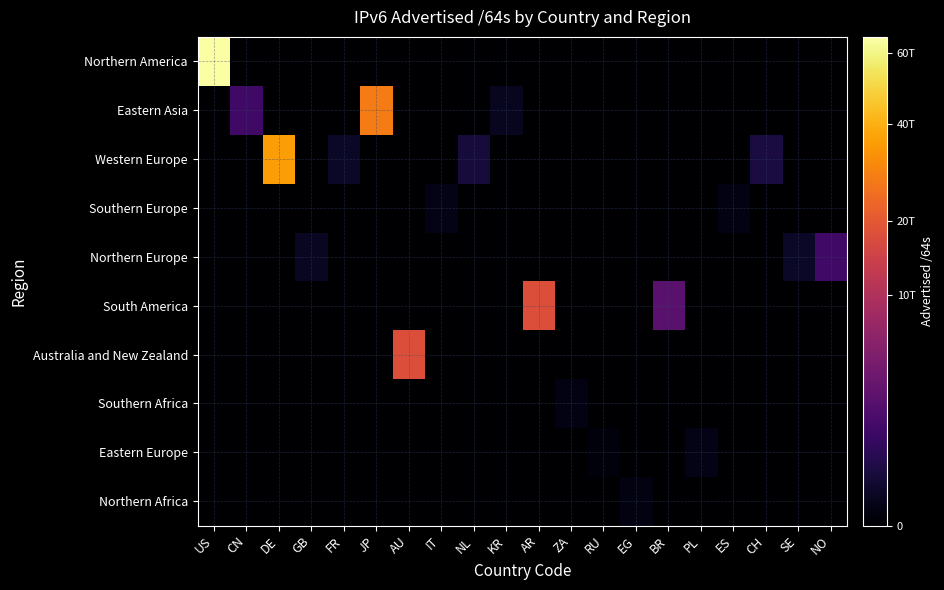

Which series changed the most between CH and NO?

Northern Europe